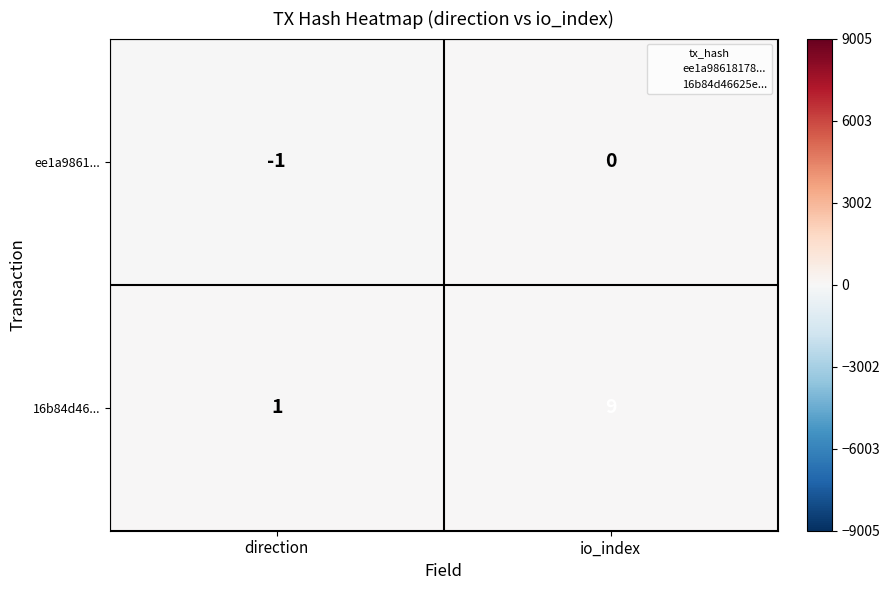

Count the number of data series in this chart.

2